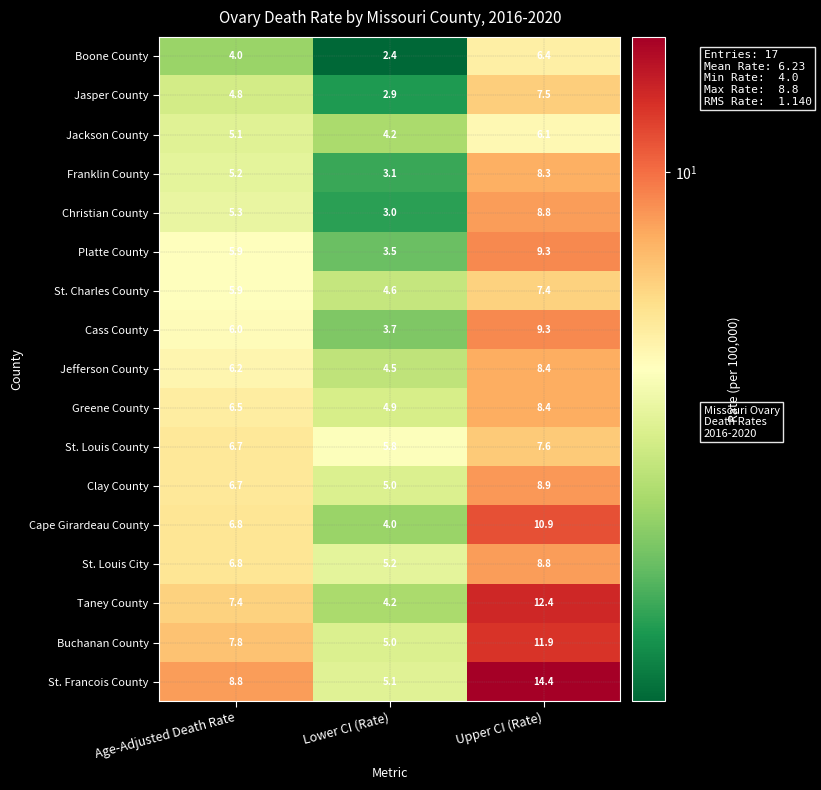

What is the average value of the Cape Girardeau County series?

7.2